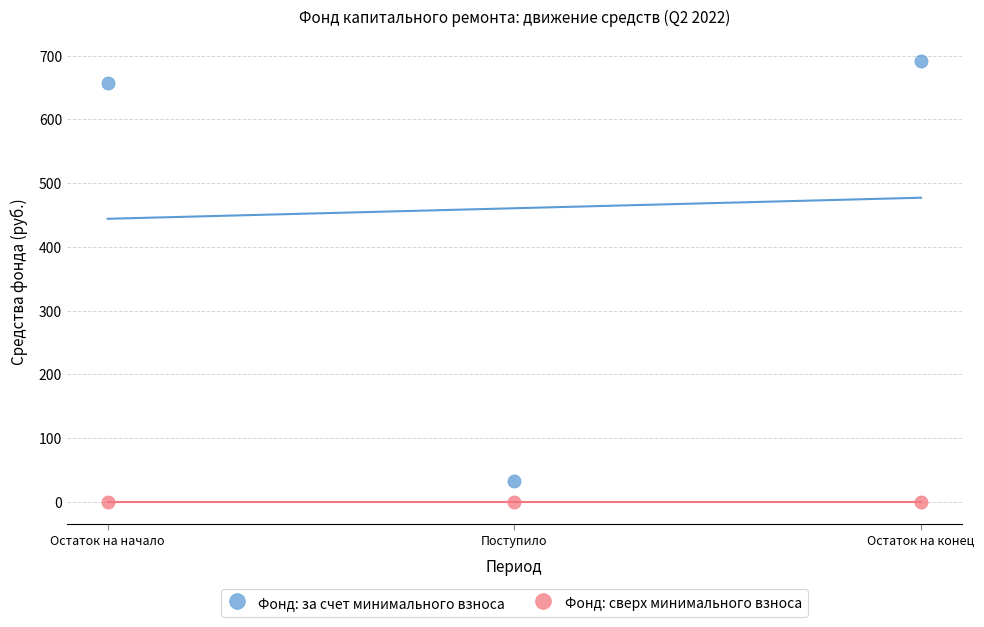

Which series contains the lowest Y value?

Фонд: сверх минимального взноса